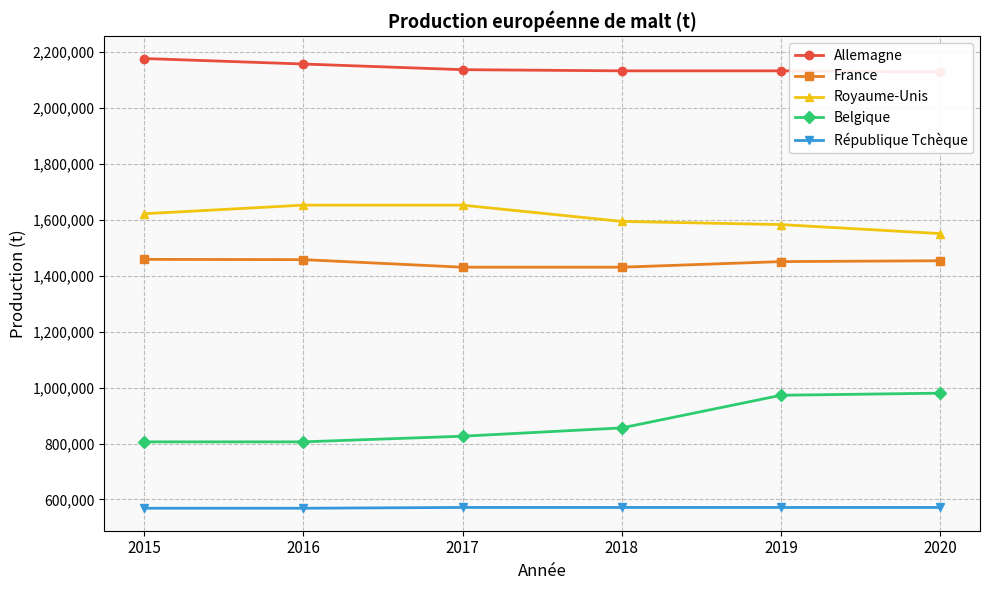

Which has a higher value, 2019 or 2017?

2017